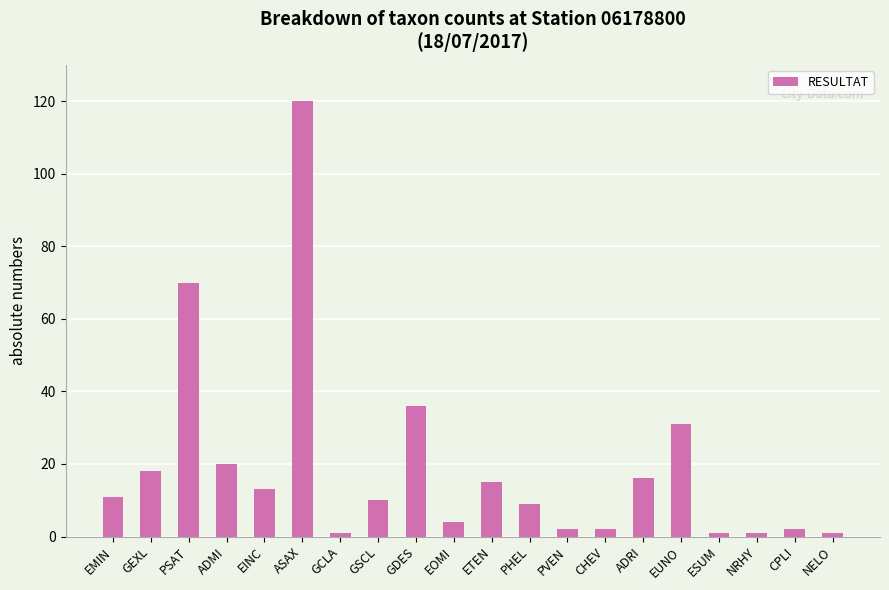

Reading left to right, list all the values displayed in this chart.

11	18	70	20	13	120	1	10	36	4	15	9	2	2	16	31	1	1	2	1